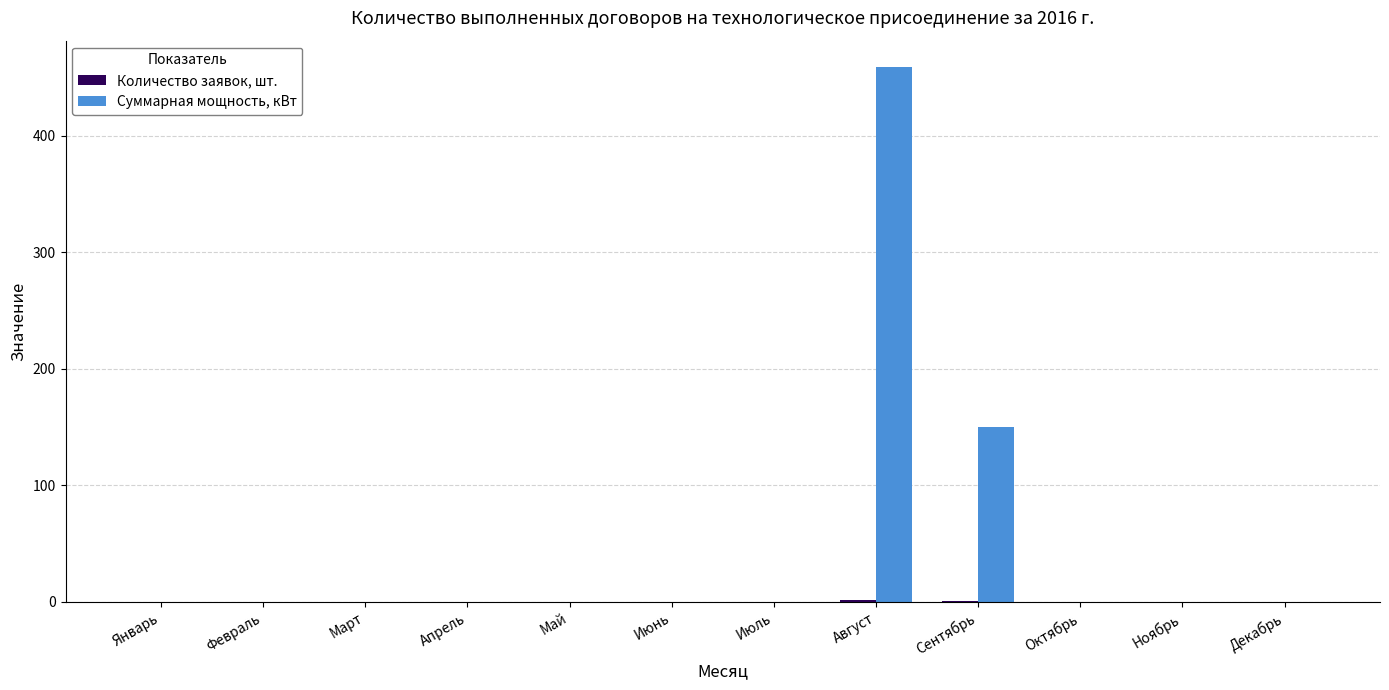

Does the chart contain stacked bars?

No